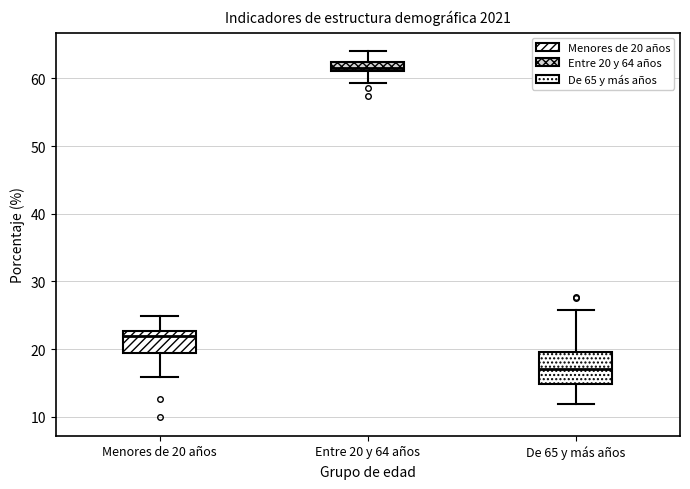

Which box's median line is the lowest?

De 65 y más años